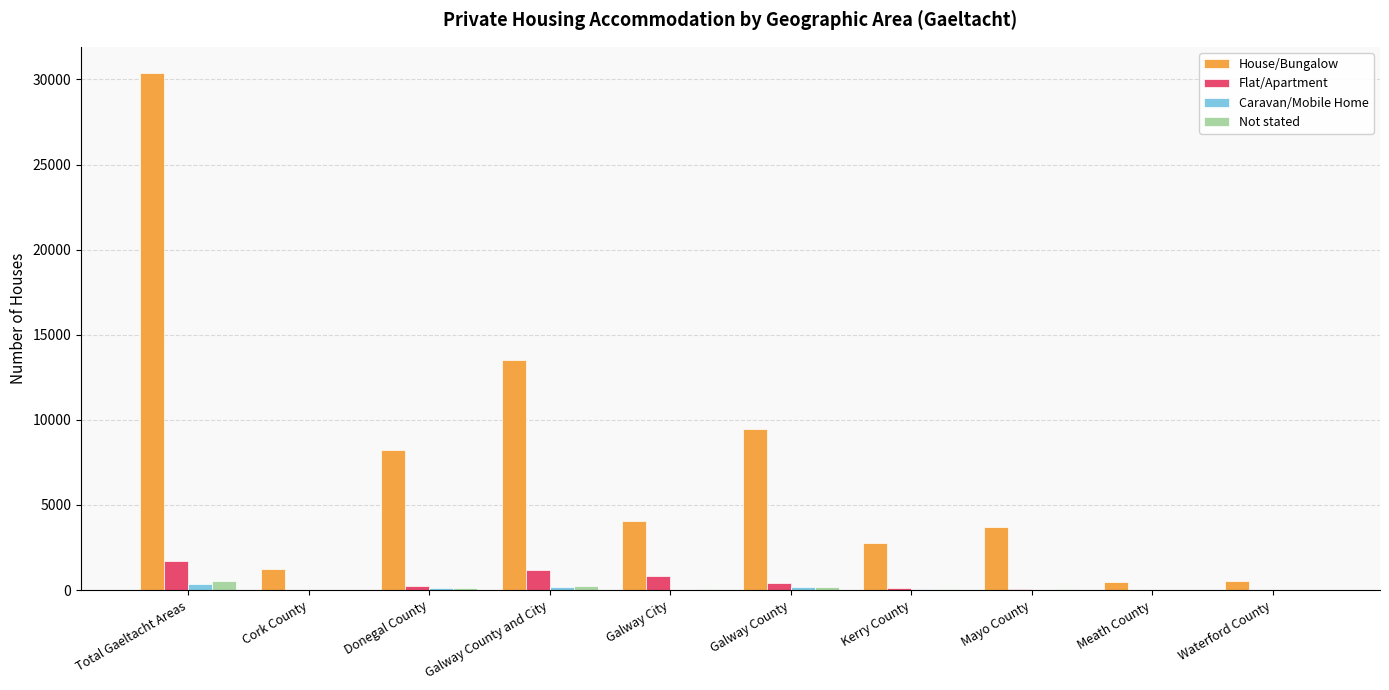

How many series are shown in this chart?

4